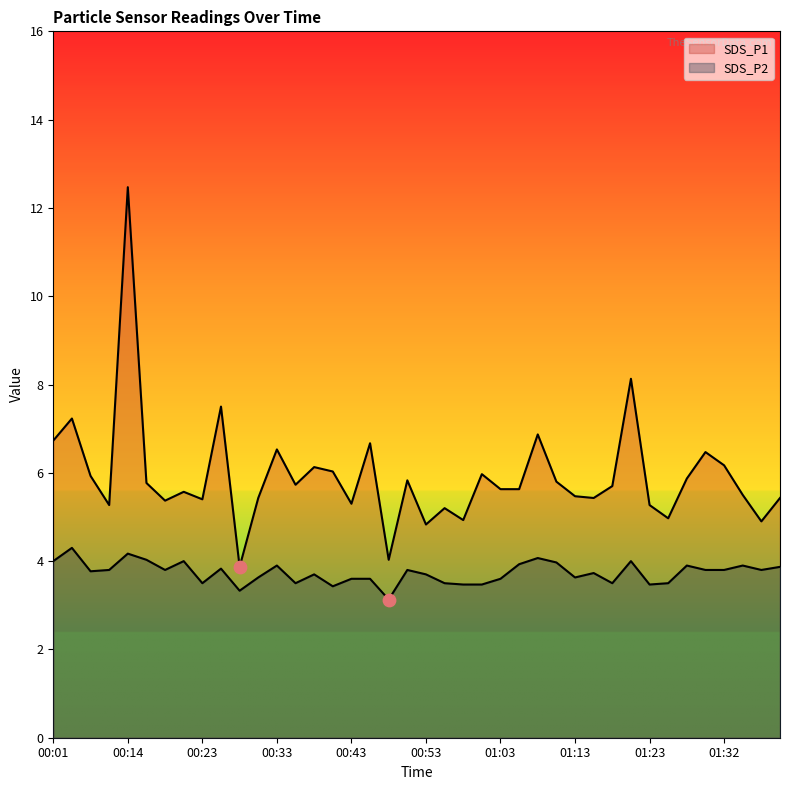

What are all the series names shown in the legend?

SDS_P1, SDS_P2